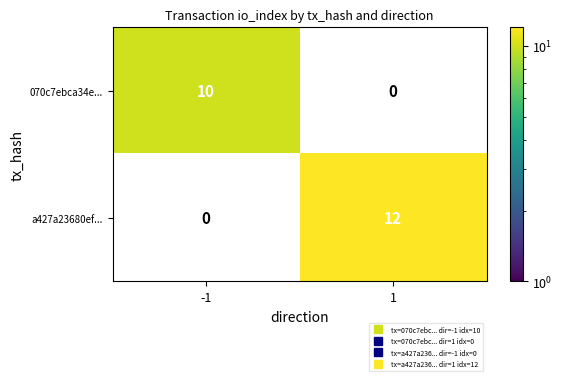

Read the a427a23680ef... value at 1, to the nearest 10.

10